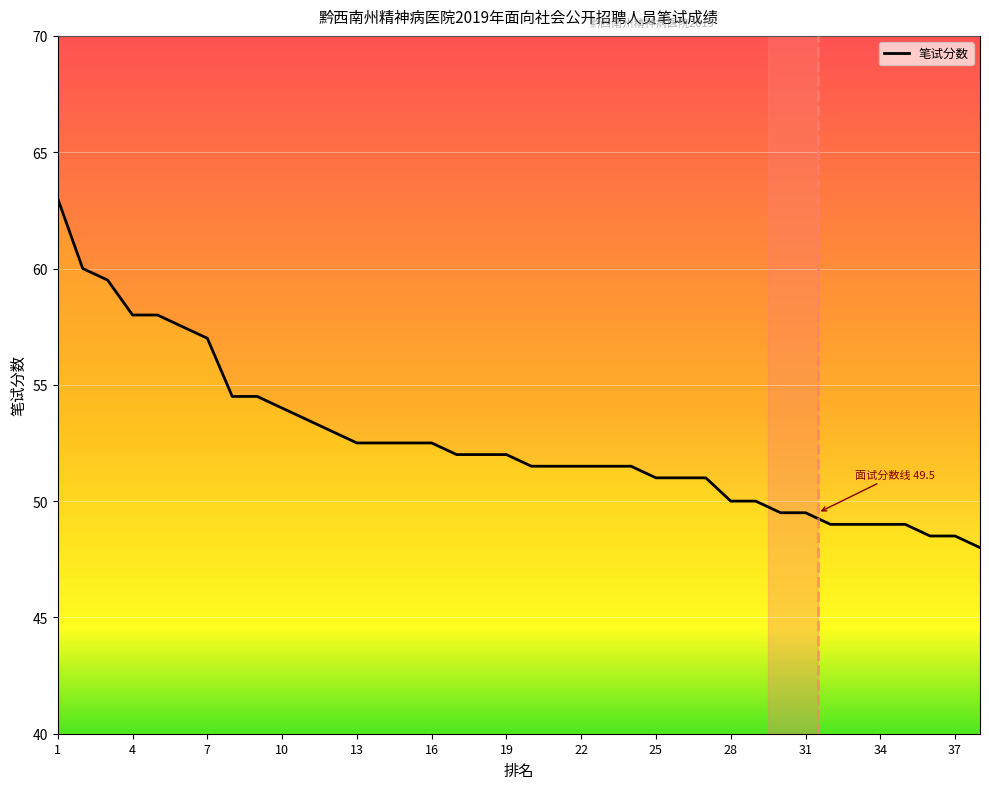

List the labels in order of value, smallest first.

38, 36, 37, 32, 33, 34, 35, 30, 31, 28, 29, 25, 26, 27, 20, 21, 22, 23, 24, 17, 18, 19, 13, 14, 15, 16, 12, 11, 10, 8, 9, 7, 6, 4, 5, 3, 2, 1